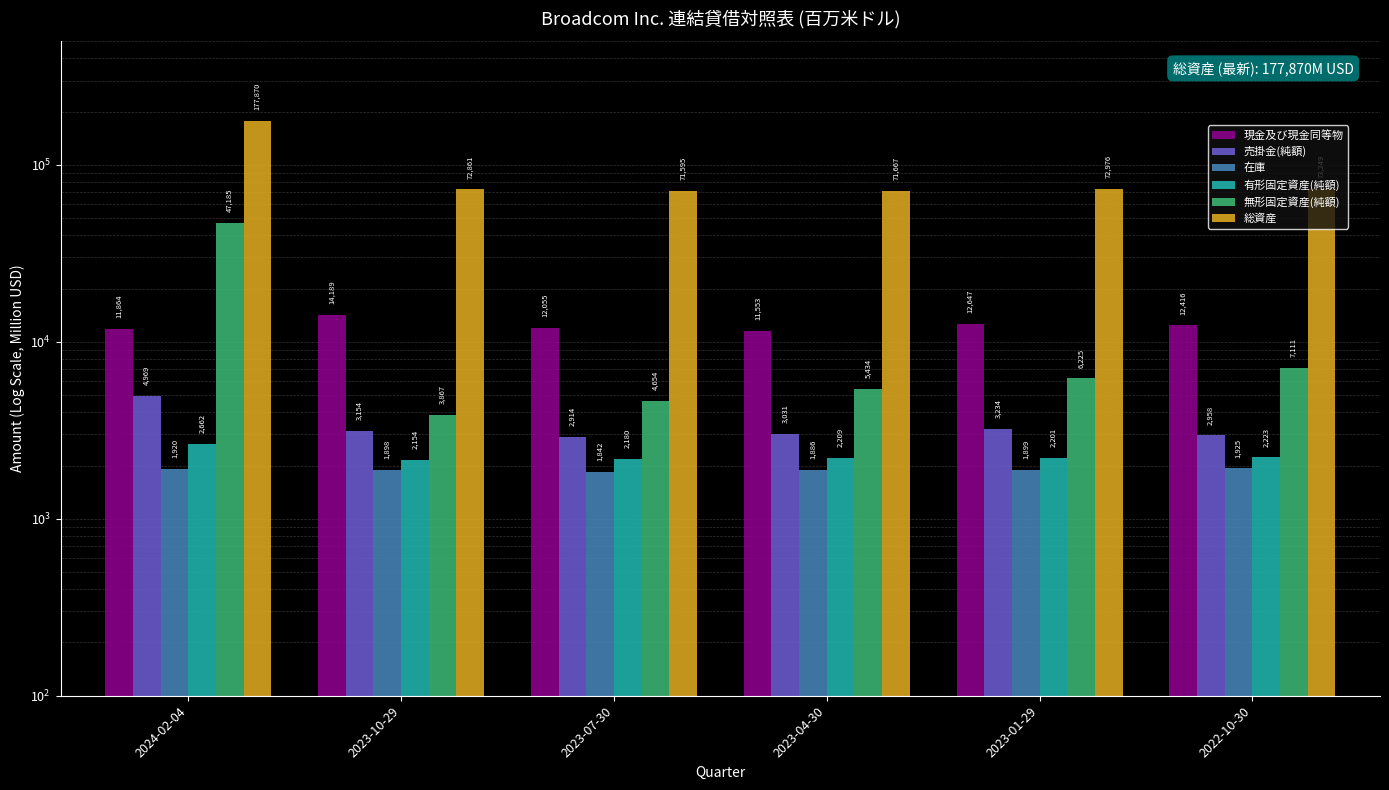

What is the difference between the highest and lowest values at 2023-01-29?

71077